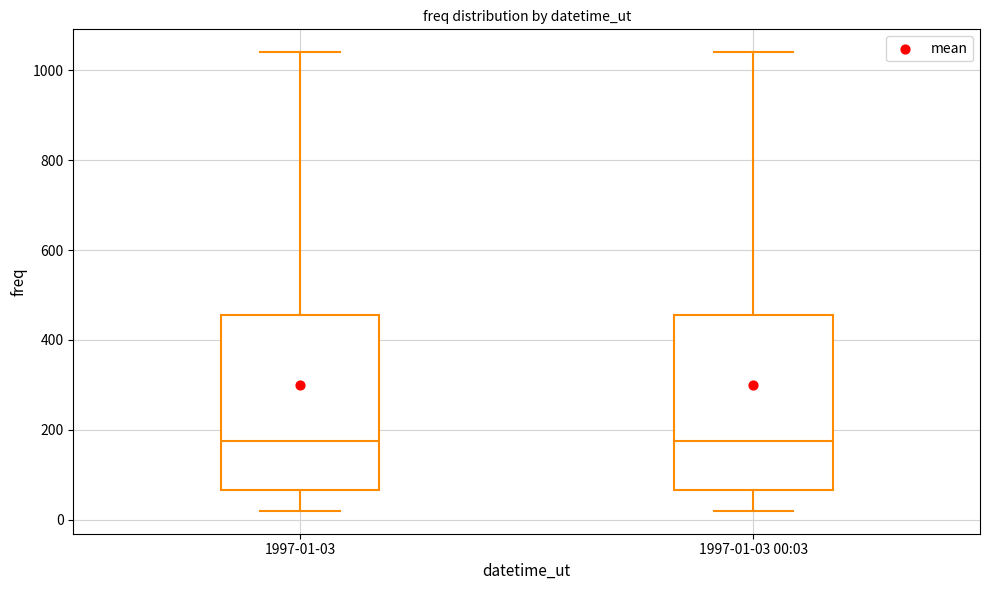

Where does the upper whisker of the box for 1997-01-03 end on the y-axis? The values are not printed on the chart, so give them approximately, as read against the axis.

1040